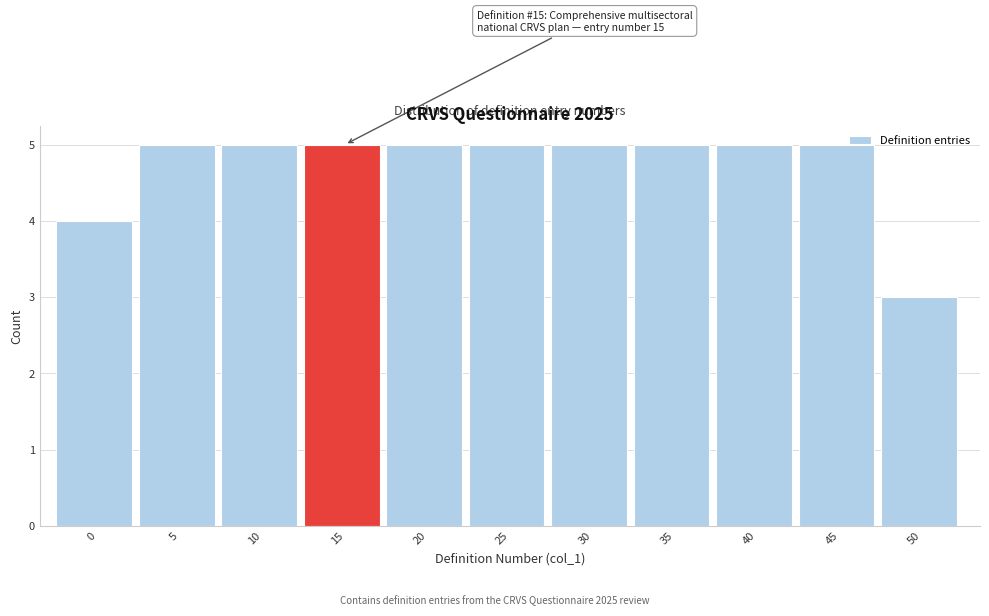

Reading left to right, transcribe all the data shown in this chart.

0=4	5=5	10=5	15=5	20=5	25=5	30=5	35=5	40=5	45=5	50=3